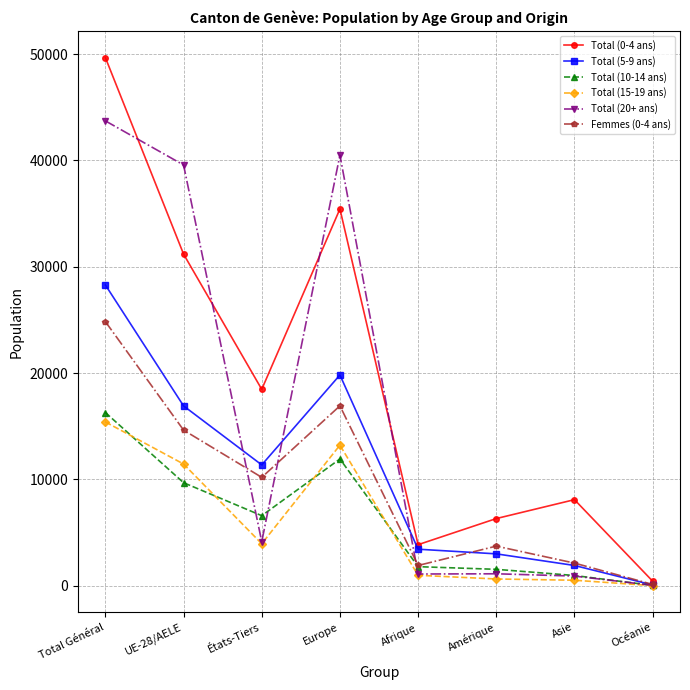

At which category does Total (15-19 ans) reach its first local peak?

Europe